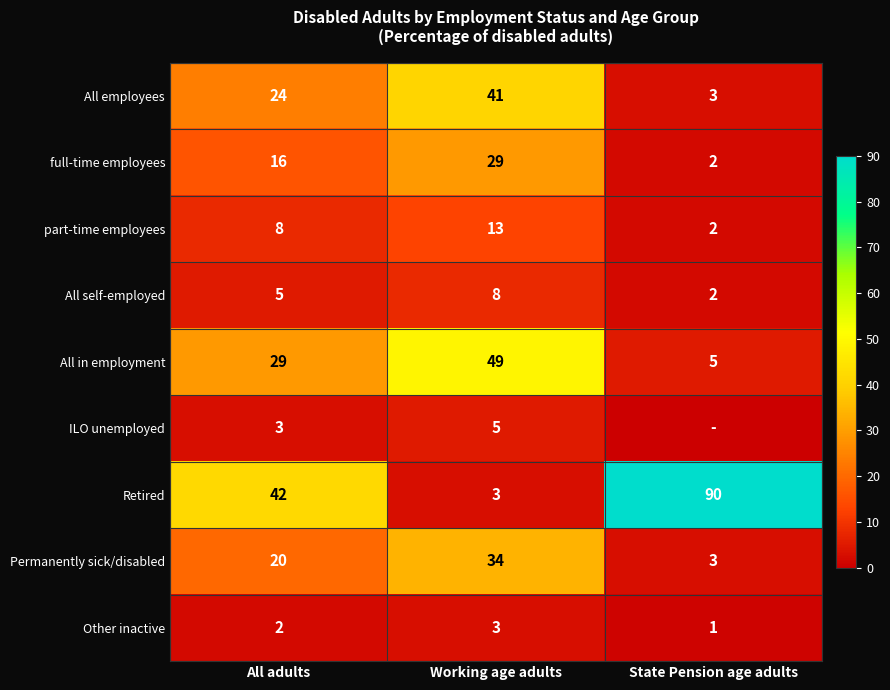

What is the difference between the maximum and minimum values in the All employees series?

38